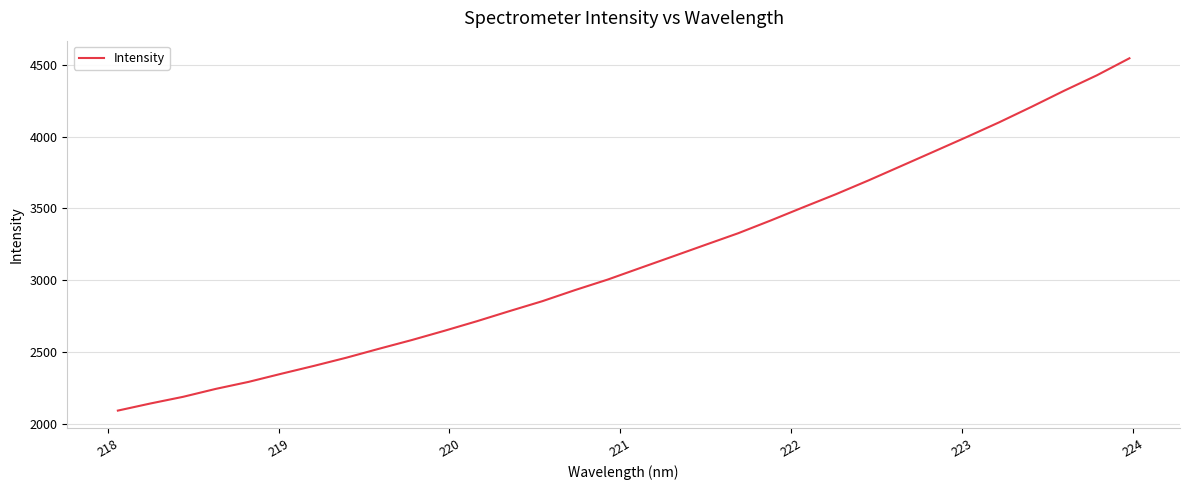

What is the difference between the maximum and minimum values?

2456.7